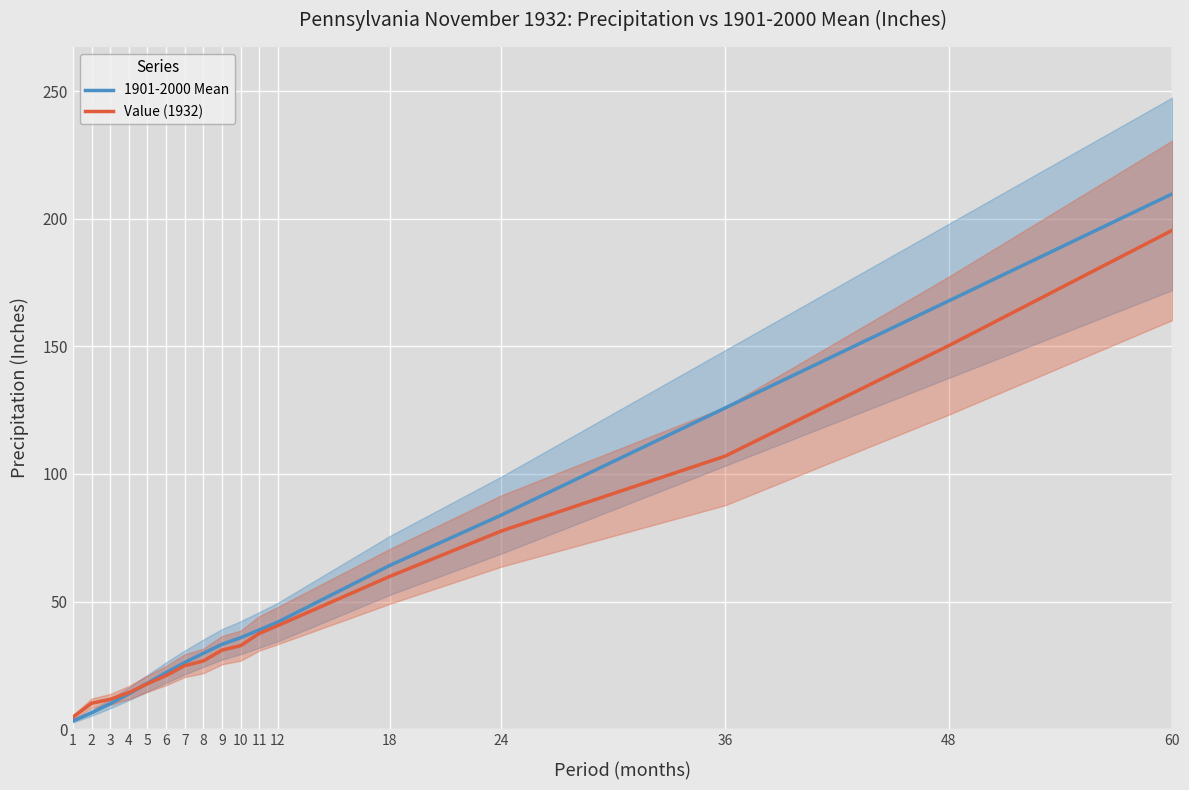

What is the value of the Value (1932) point at the 8th from the left?

26.7